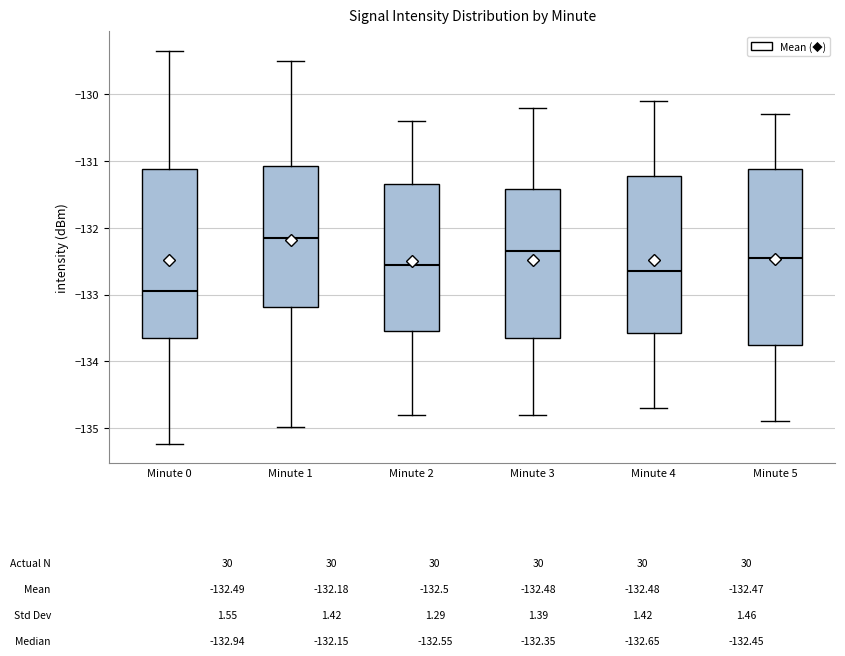

Which box's median line is the lowest?

Minute 0